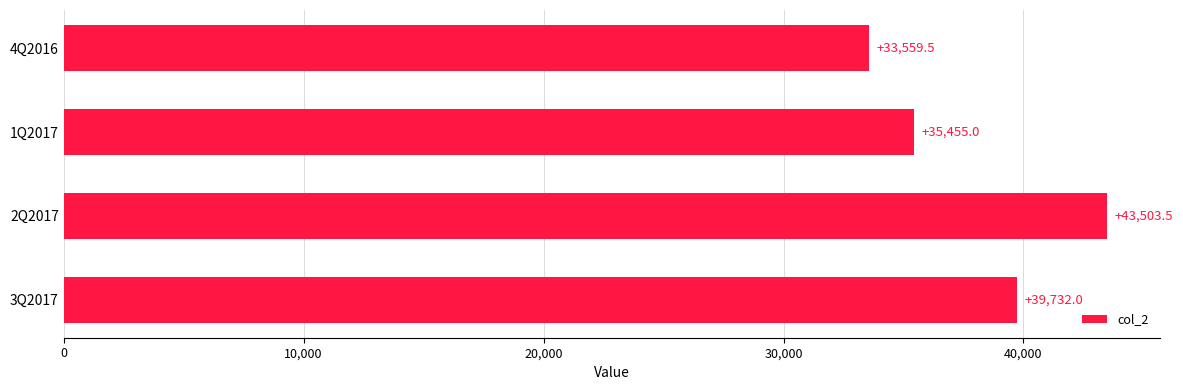

Rank the categories by value from highest to lowest.

2Q2017, 3Q2017, 1Q2017, 4Q2016